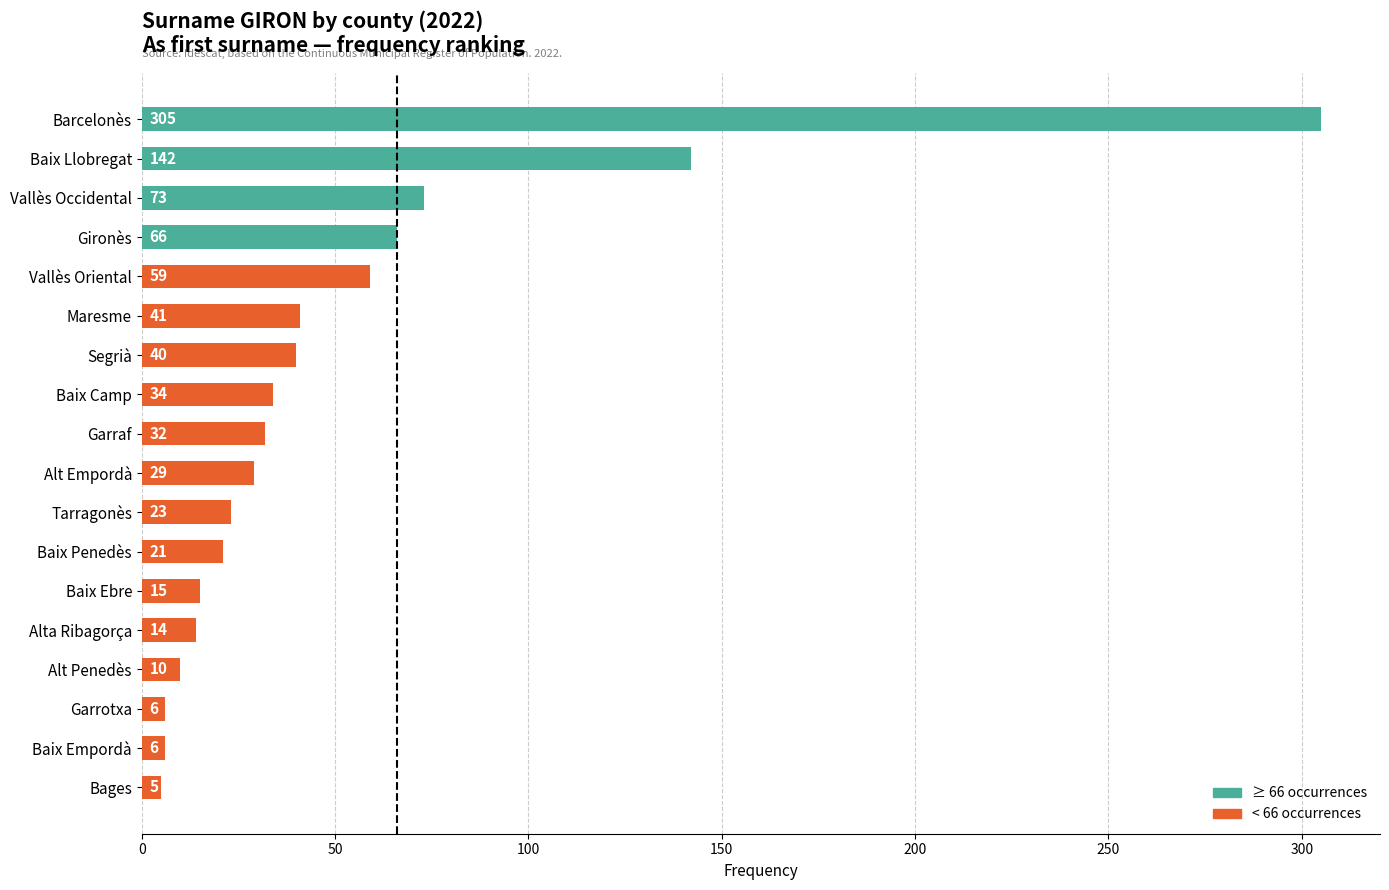

What is the change in value from Garraf to Baix Penedès?

-11